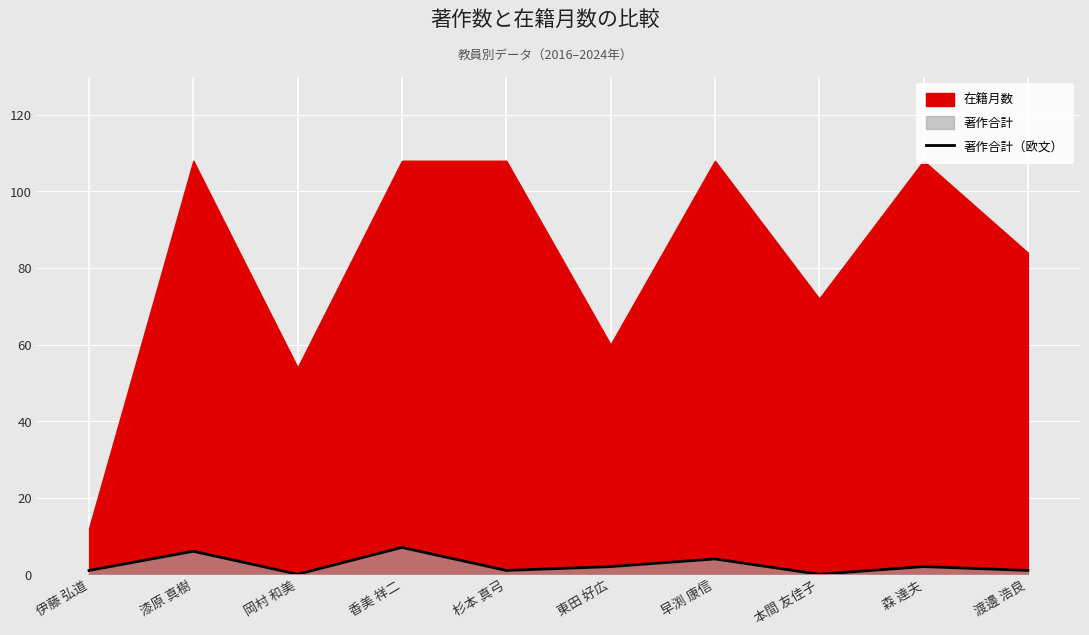

The 著作合計（欧文） series shows 7 at 香美 祥二. True or false?

True